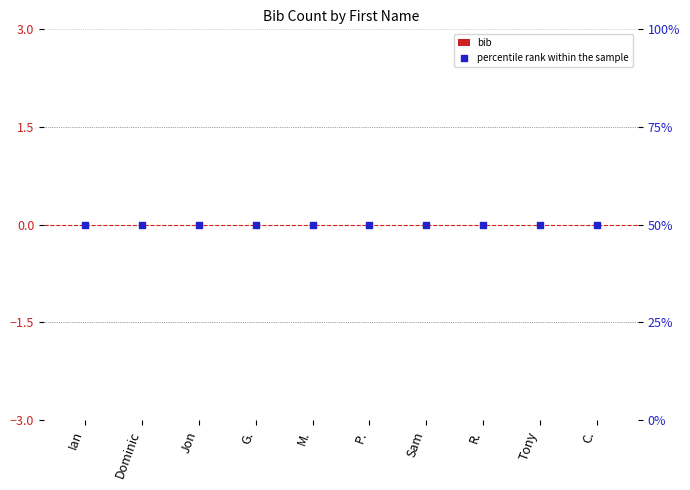

At which category is the sum across all series the highest?

Ian